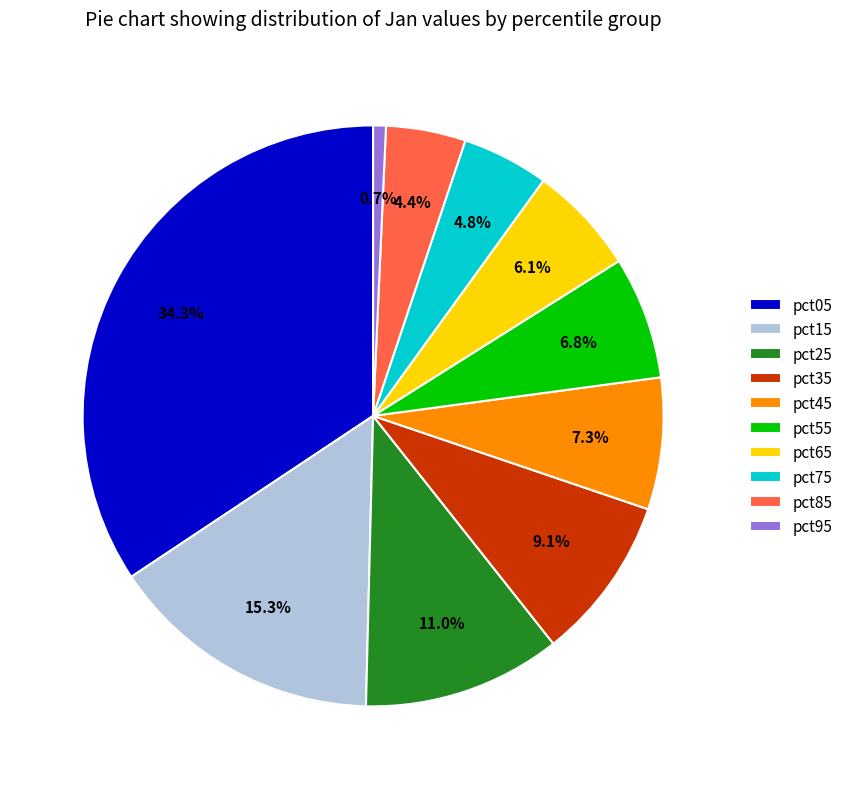

Does any single category account for the majority?

No